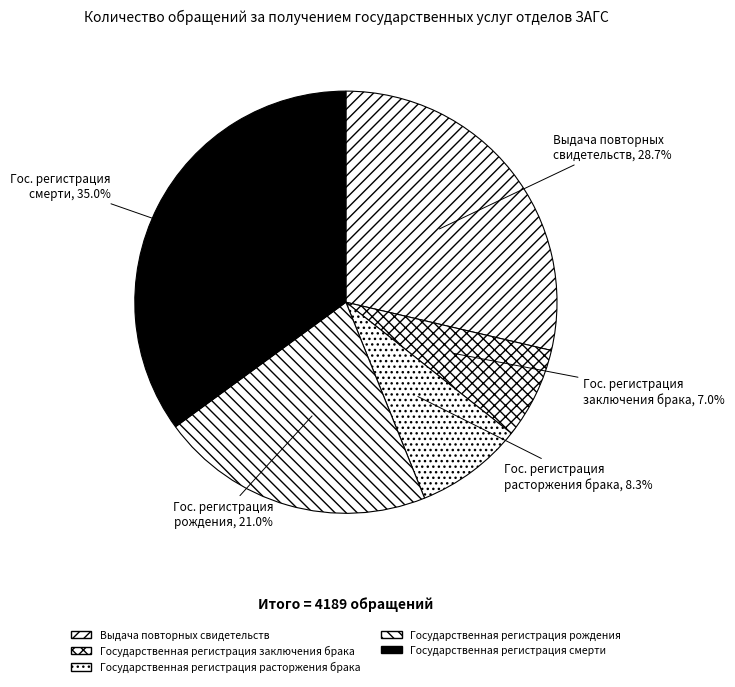

Rank the categories by value from highest to lowest.

Государственная регистрация смерти, Выдача повторных свидетельств, Государственная регистрация рождения, Государственная регистрация расторжения брака, Государственная регистрация заключения брака